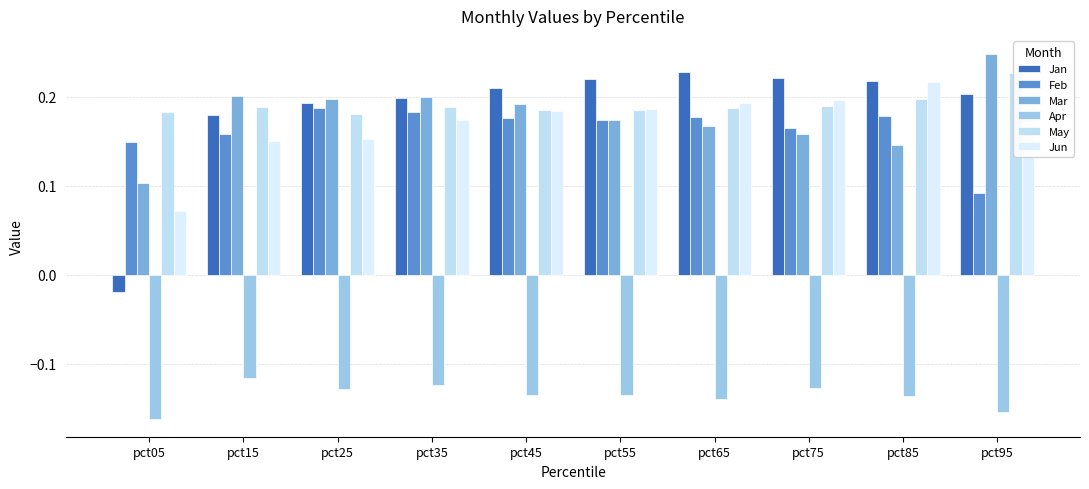

What is the value of the Apr bar at the 9th from the left?

-0.1